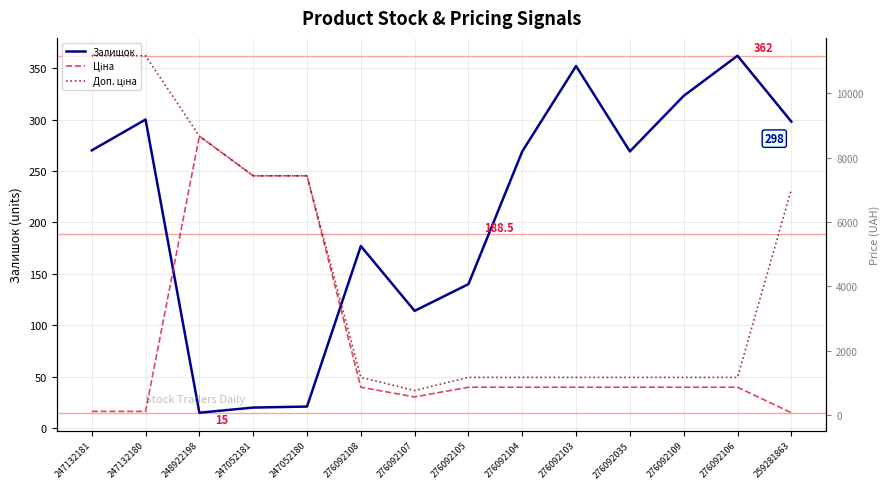

What position from the right is 248922198?

12